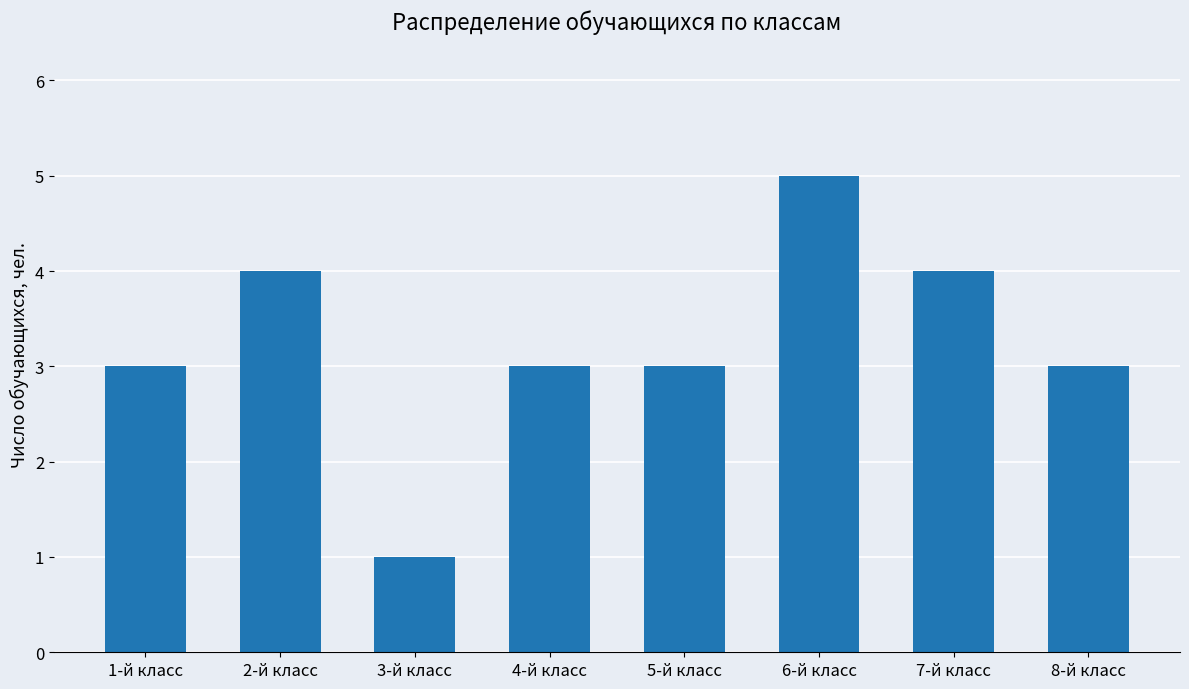

What is the sum of all values?

26